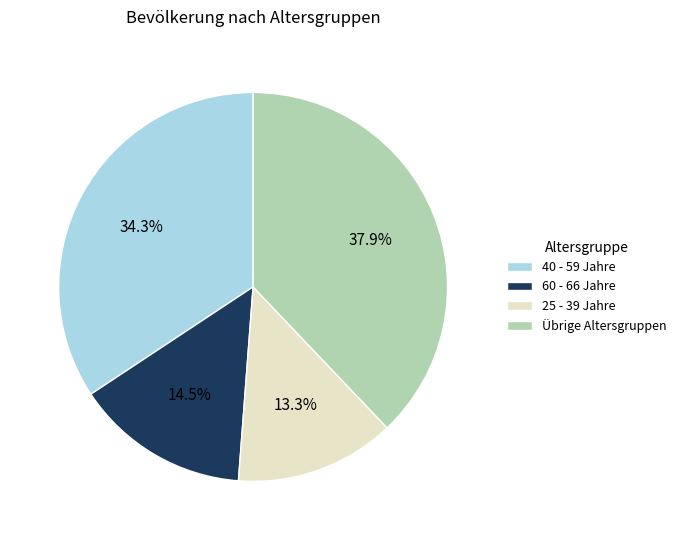

Does any single category account for the majority?

No